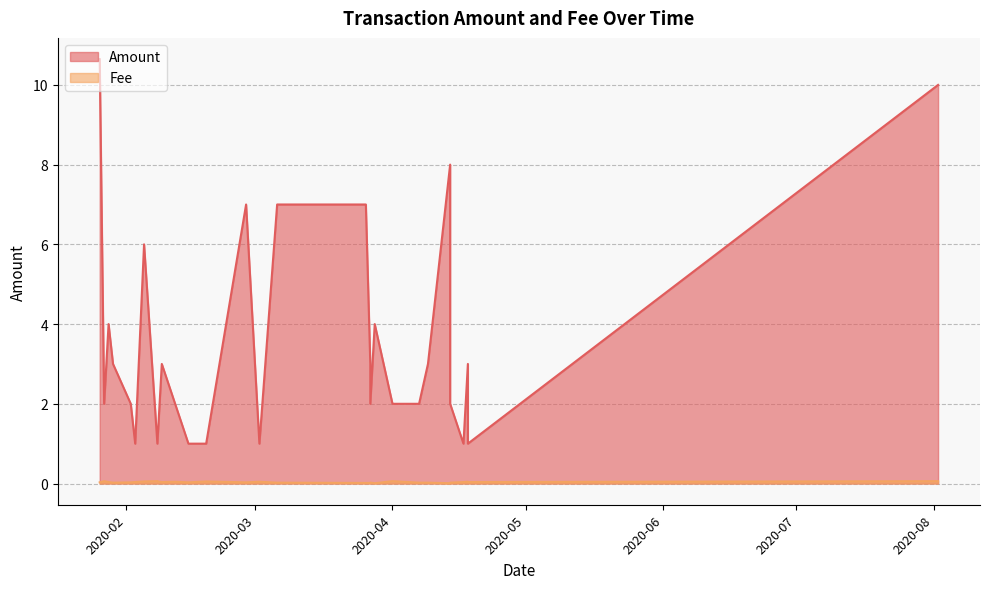

How many data points in Amount are less than 2?

9